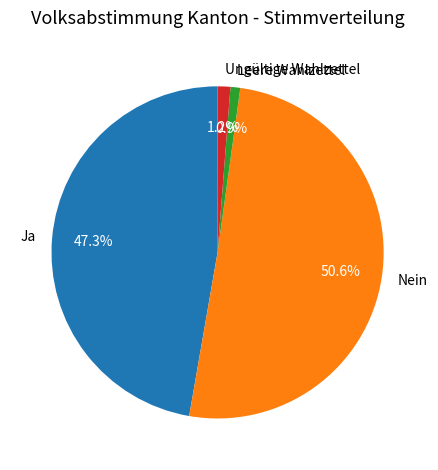

Which category has the biggest portion of the pie?

Nein